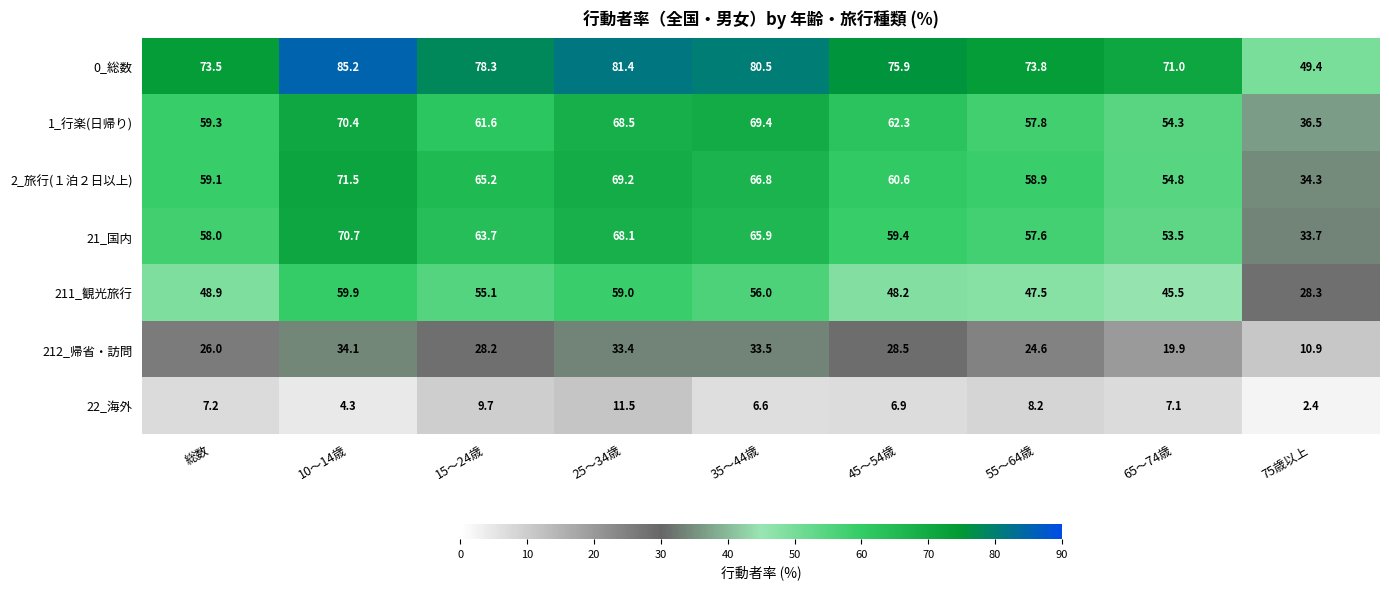

Rank the categories by 211_観光旅行 value from highest to lowest.

10～14歳, 25～34歳, 35～44歳, 15～24歳, 総数, 45～54歳, 55～64歳, 65～74歳, 75歳以上